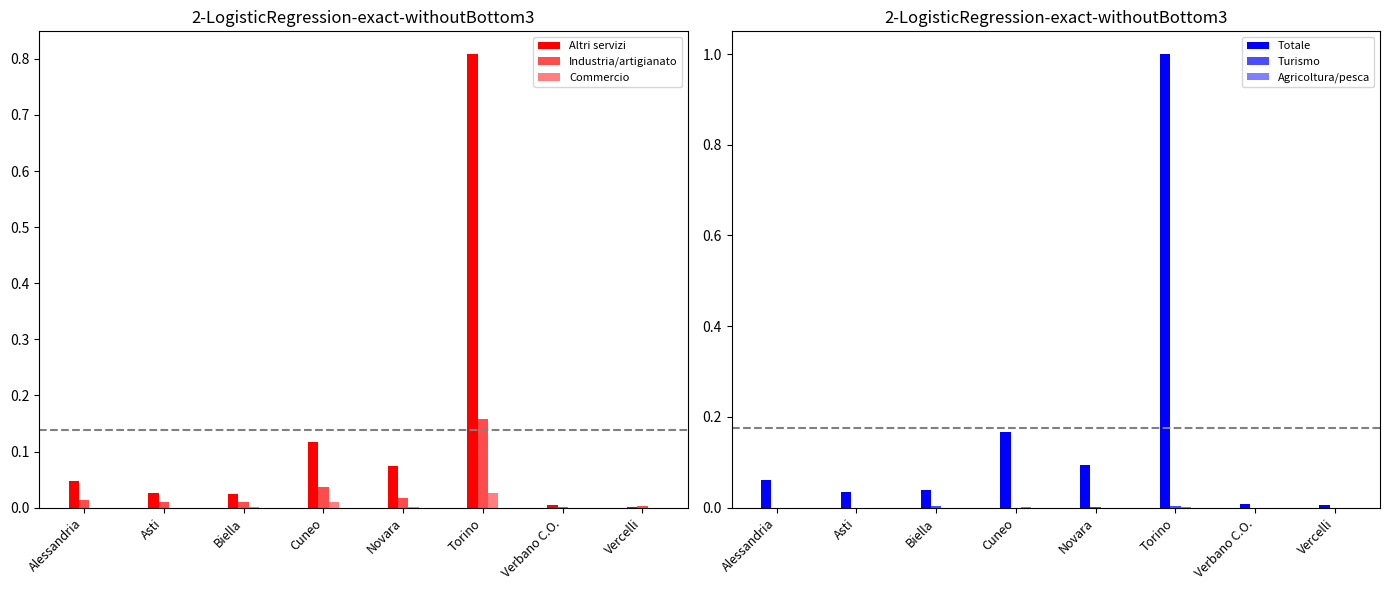

What are all the series names shown in the legend?

Altri servizi, Industria/artigianato, Commercio, Totale, Turismo, Agricoltura/pesca